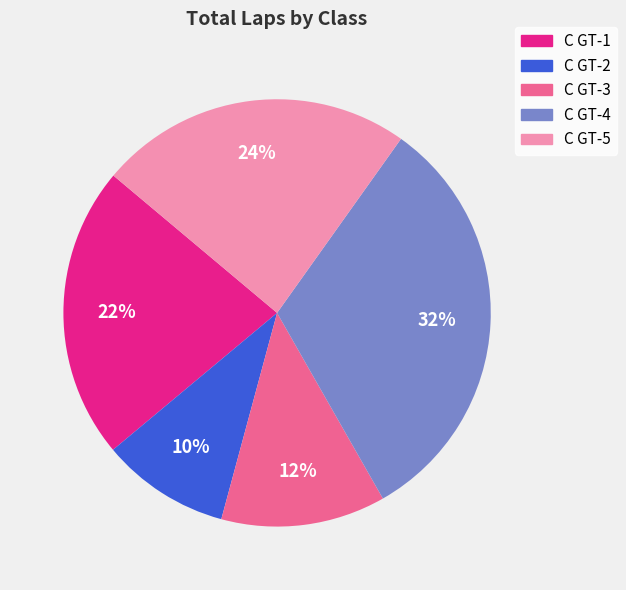

Is there any slice that represents more than half of the pie?

No